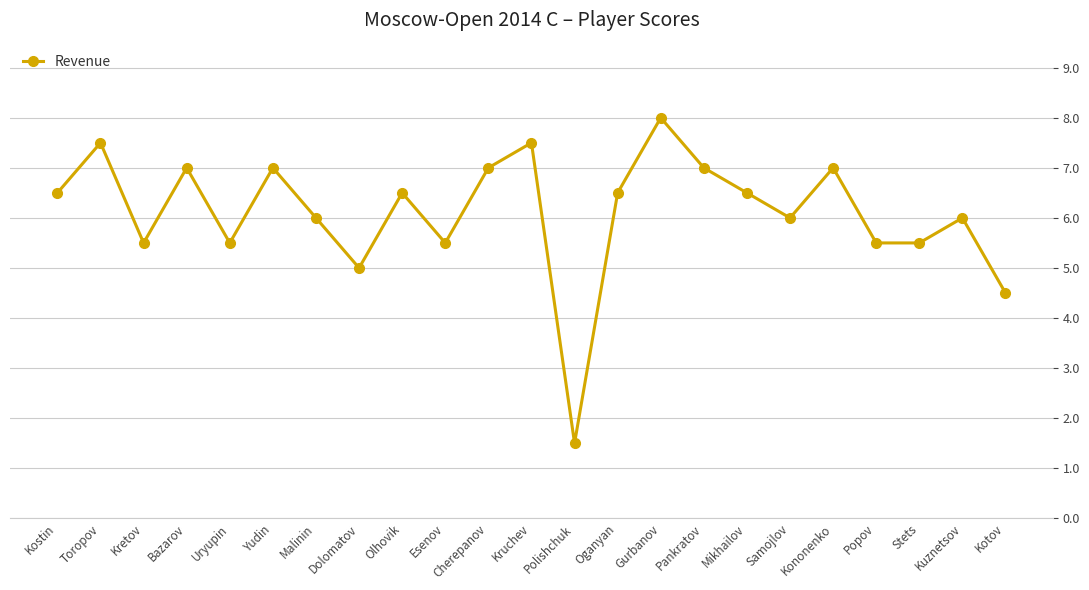

What is the label of the 18th point from the right?

Yudin